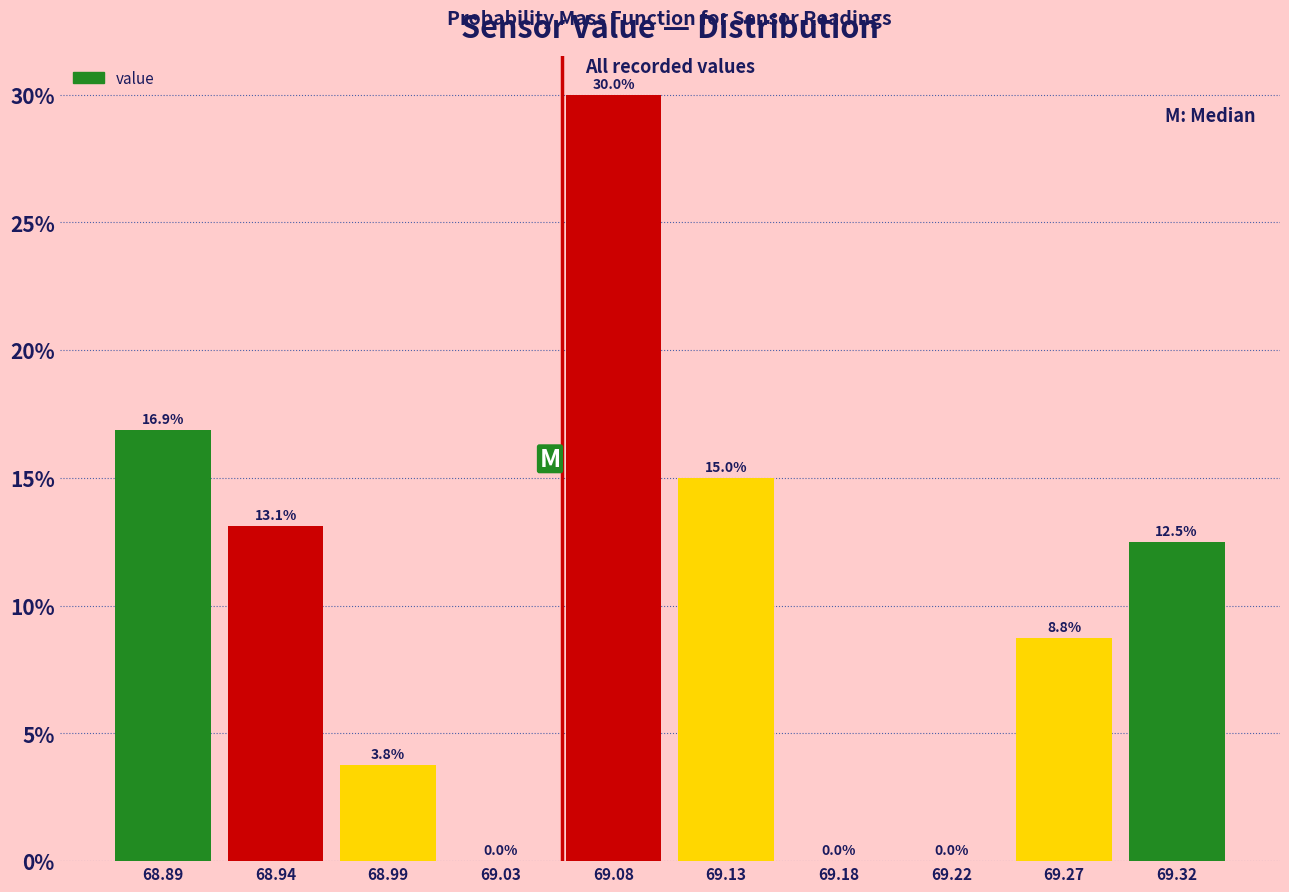

What is the height of the bar covering 69.058 to 69.105 on the x-axis? The bar edges are not printed on the chart, so give them approximately, as read against the axis.

30.0